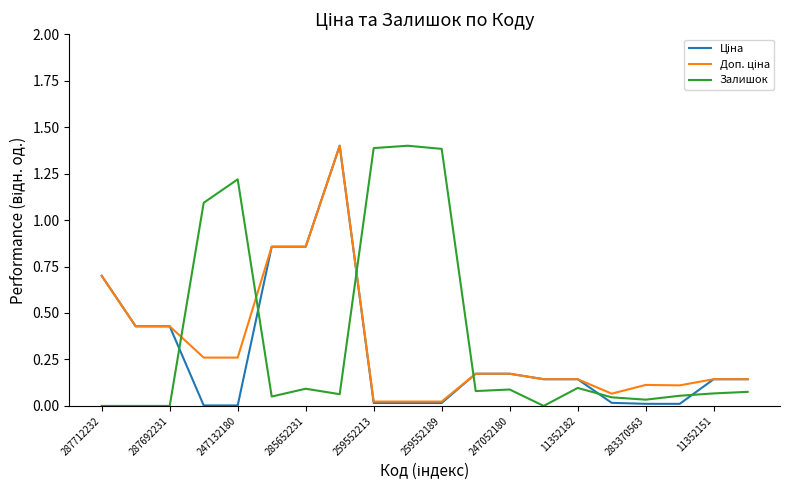

Does the chart have visible grid lines?

No